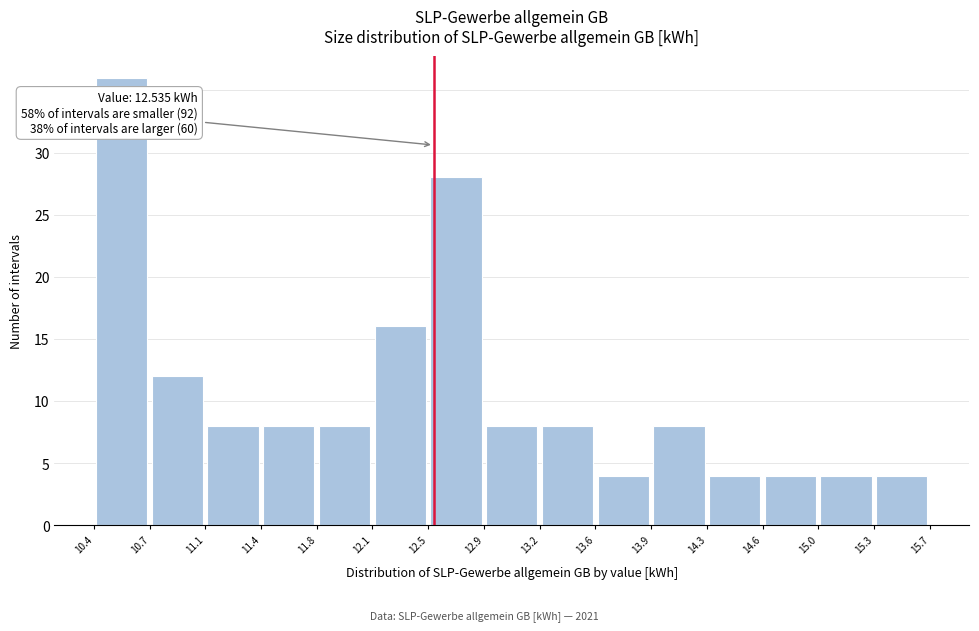

Which range on the x-axis has the tallest bar?

10.4 to 10.7